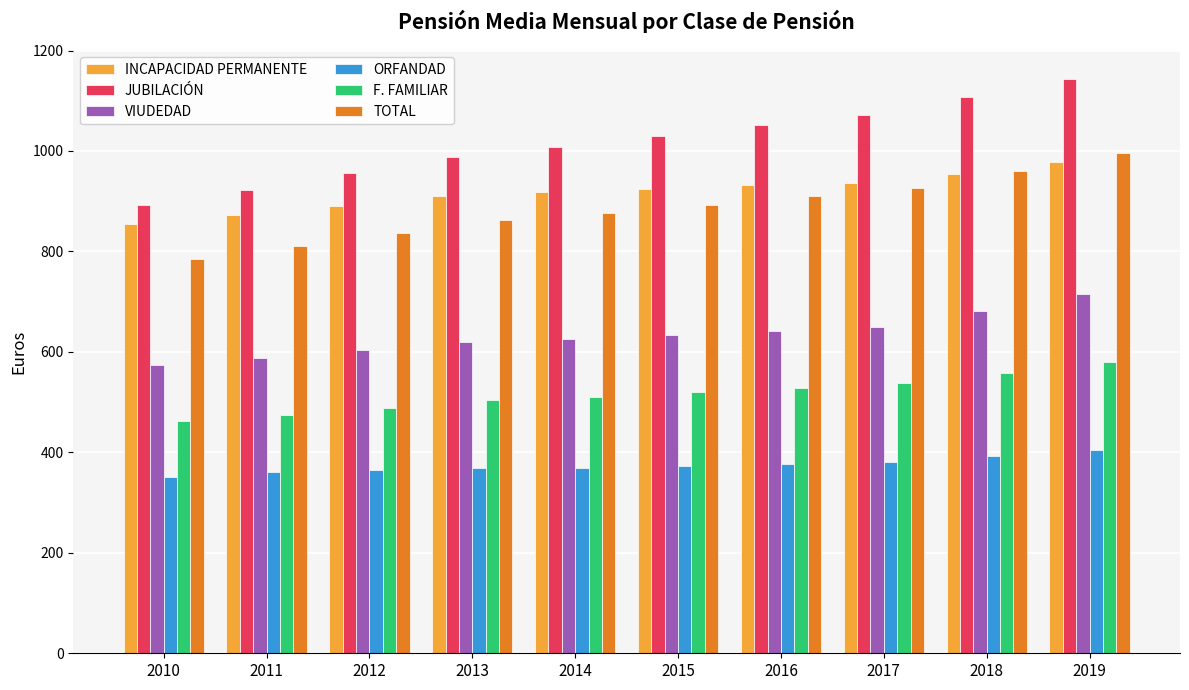

Where does the VIUDEDAD series first go above 632?

2015